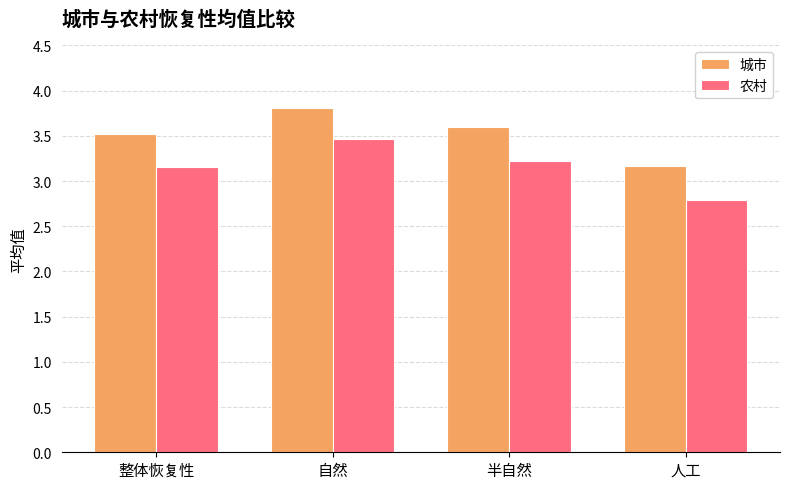

What is the difference between the maximum and minimum values in the 城市 series?

0.6